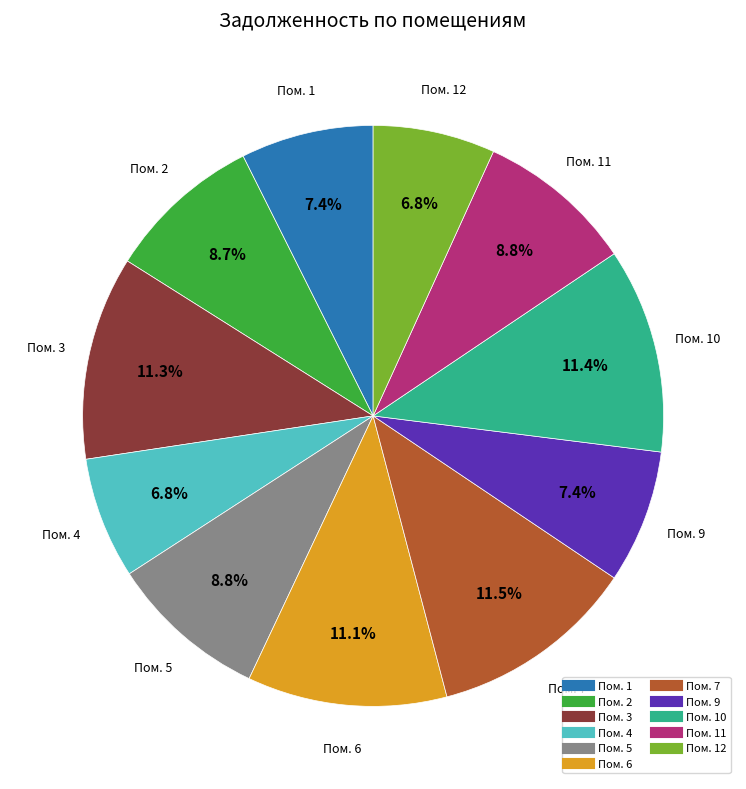

Does any single category account for the majority?

No